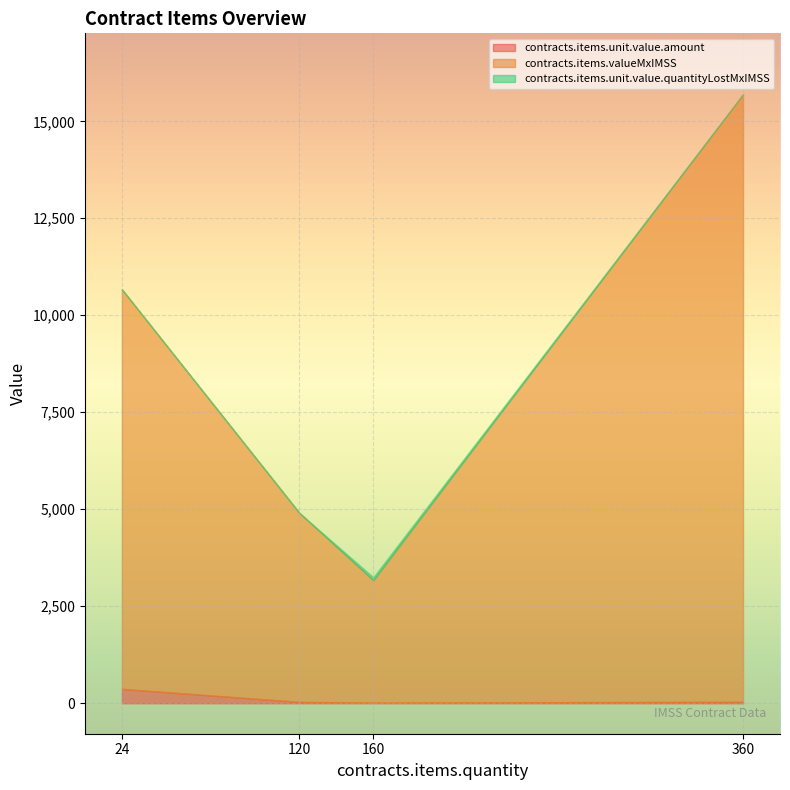

At which category is the sum across all series the highest?

360